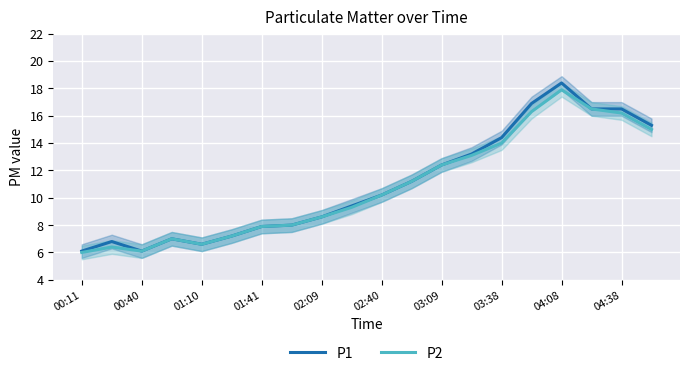

True or false: P1 and P2 cross at least once.

False